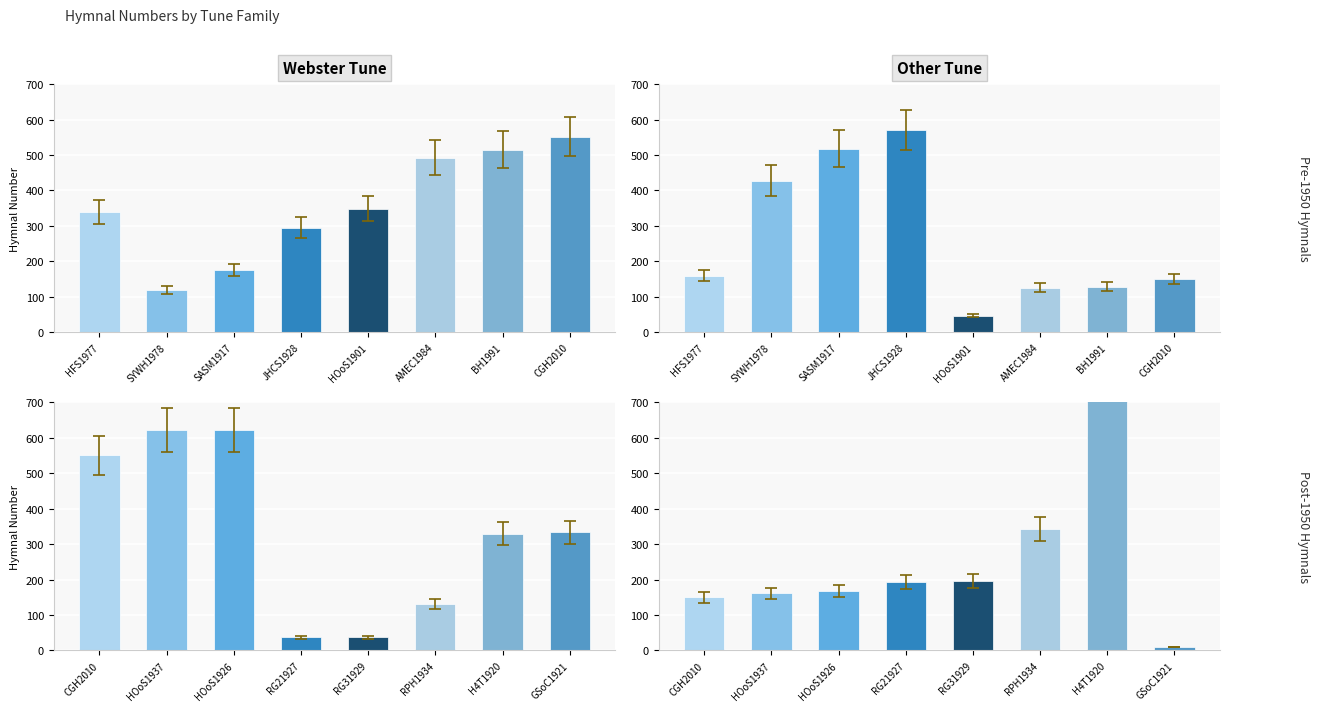

How many groups of bars are there?

8